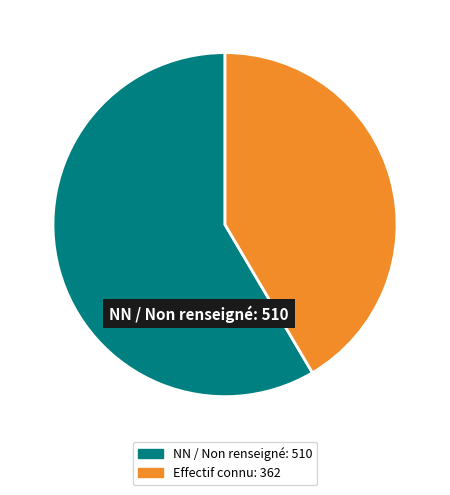

Is there any slice that represents more than half of the pie?

Yes